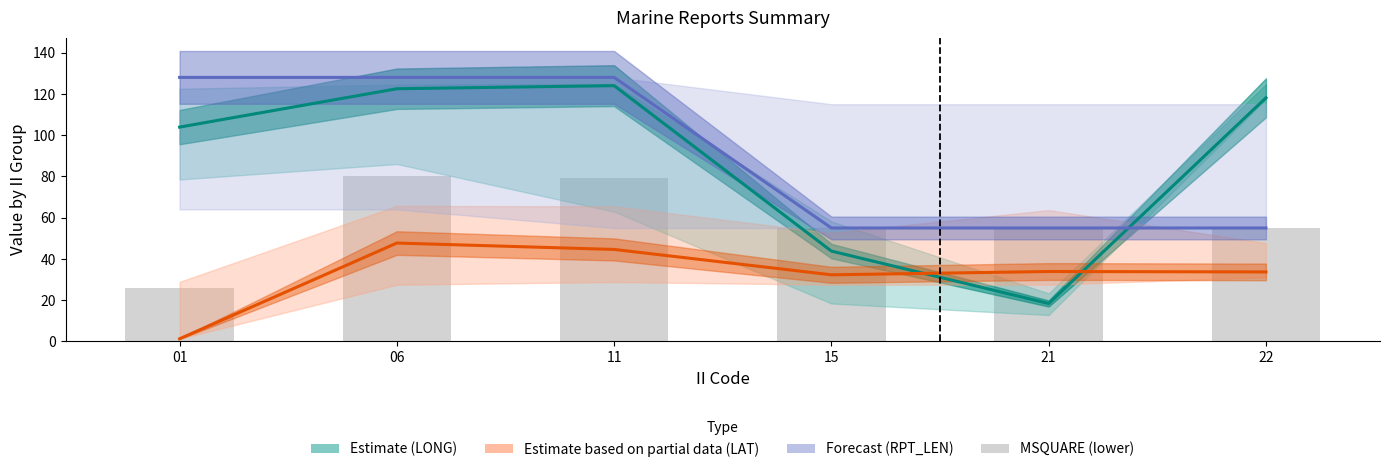

Reading left to right, list all the values displayed in this chart.

LONG mean: 103.9	122.5	124.0	43.8	18.4	118.1
LAT mean: 1.3	47.7	44.6	32.3	33.9	33.7
RPT_LEN mean: 128.0	128.0	128.0	55.0	55.0	55.0
MSQUARE (lower): 26.0	80.0	79.0	55.0	55.0	55.0